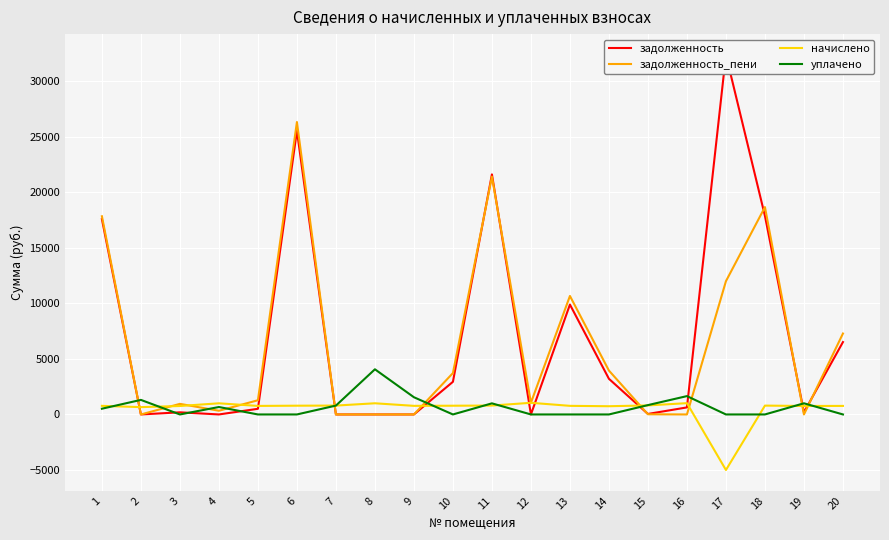

What is the sum of the задолженность_пени values at 9 and 5?

1278.3